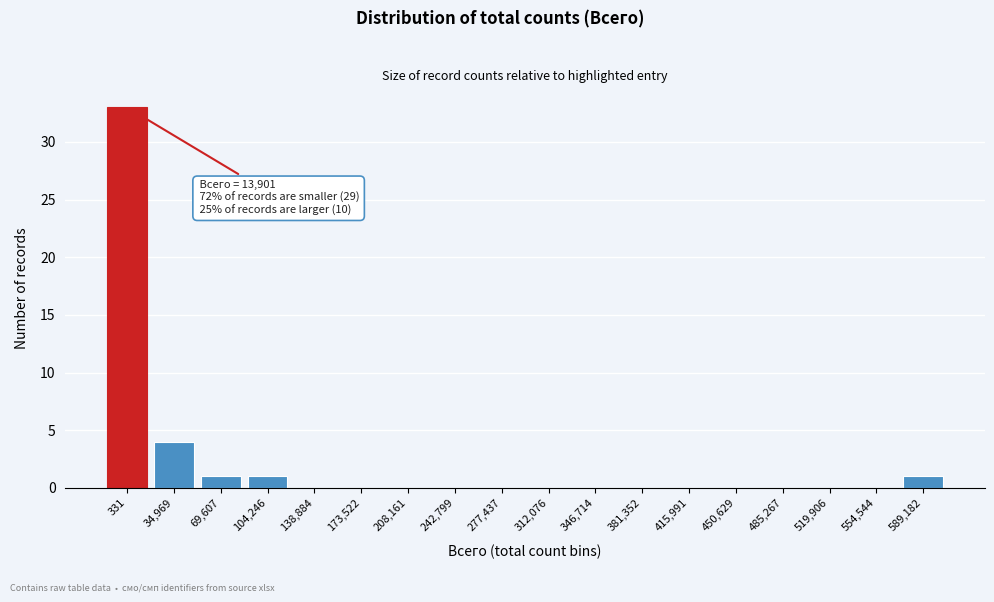

Reading left to right, what are all the values shown in this chart?

331=33	34,969=4	69,607=1	104,246=1	138,884=0	173,522=0	208,161=0	242,799=0	277,437=0	312,076=0	346,714=0	381,352=0	415,991=0	450,629=0	485,267=0	519,906=0	554,544=0	589,182=1